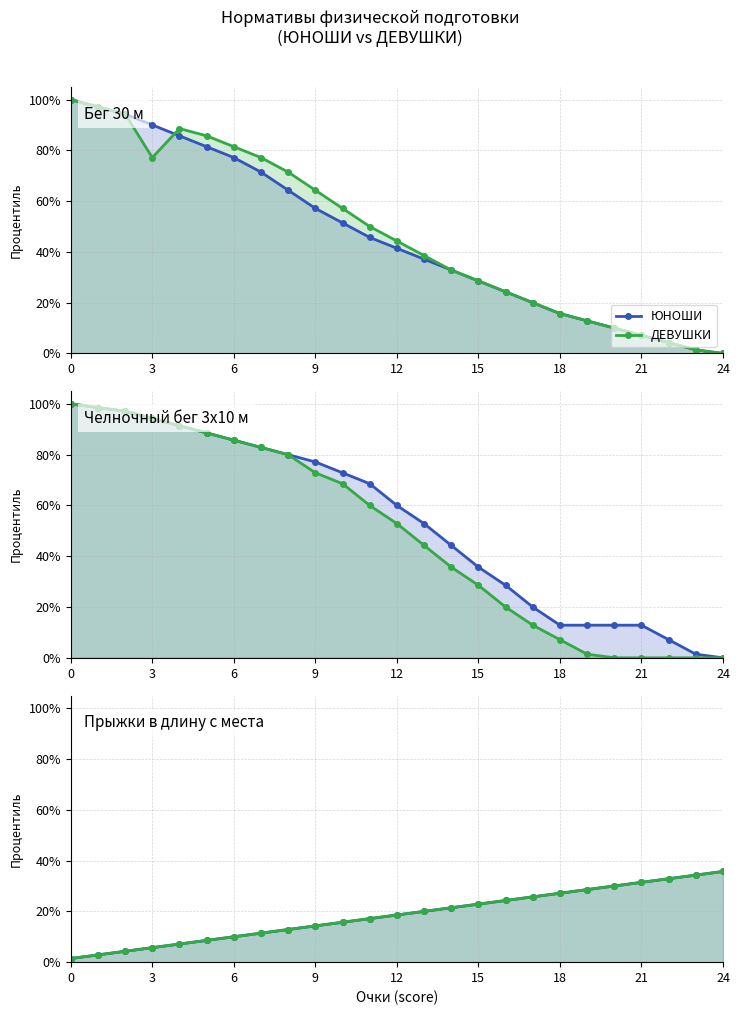

At which category is the sum across all series the highest?

24